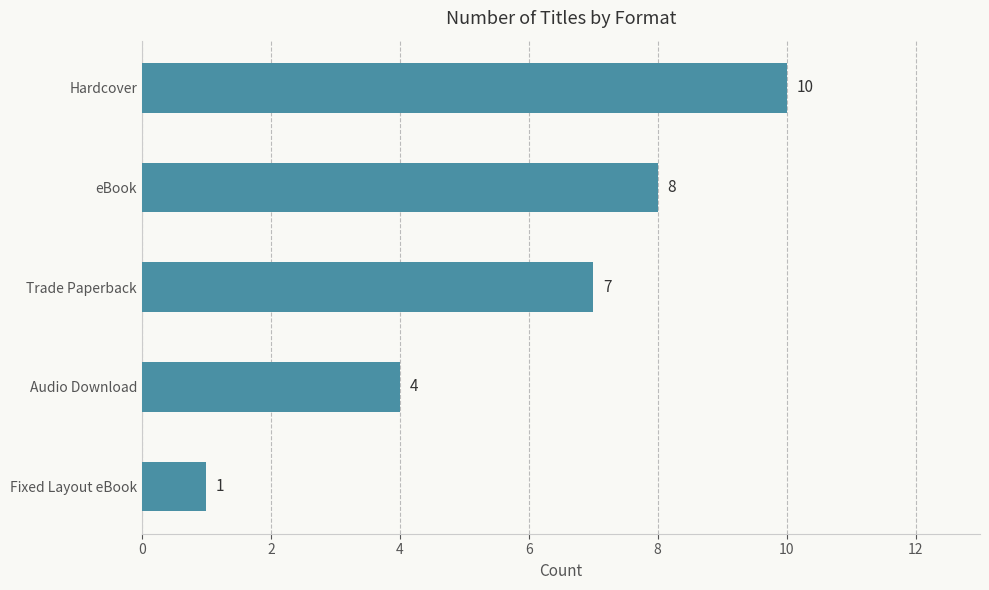

List the labels in order of value, smallest first.

Fixed Layout eBook, Audio Download, Trade Paperback, eBook, Hardcover